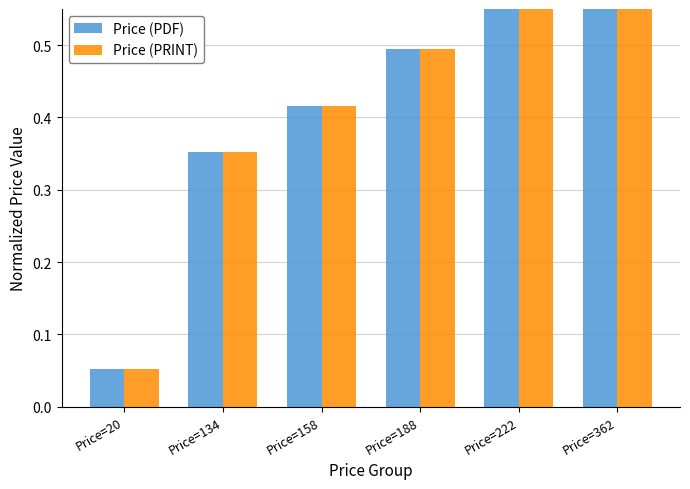

Is it true that Price (PDF) equals 0.8 at Price=222?

False